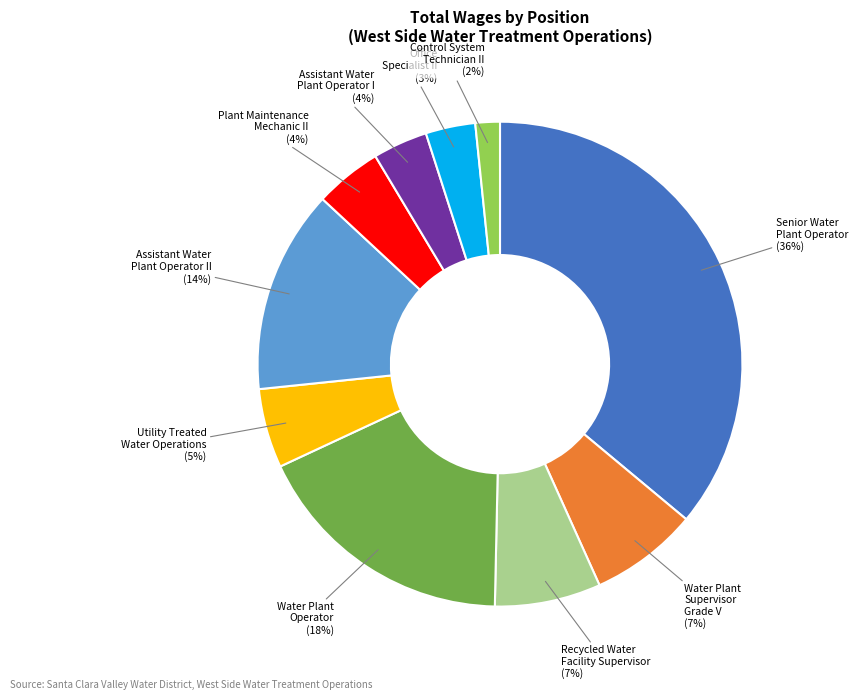

What is the largest slice in the pie chart?

Senior Water Plant Operator